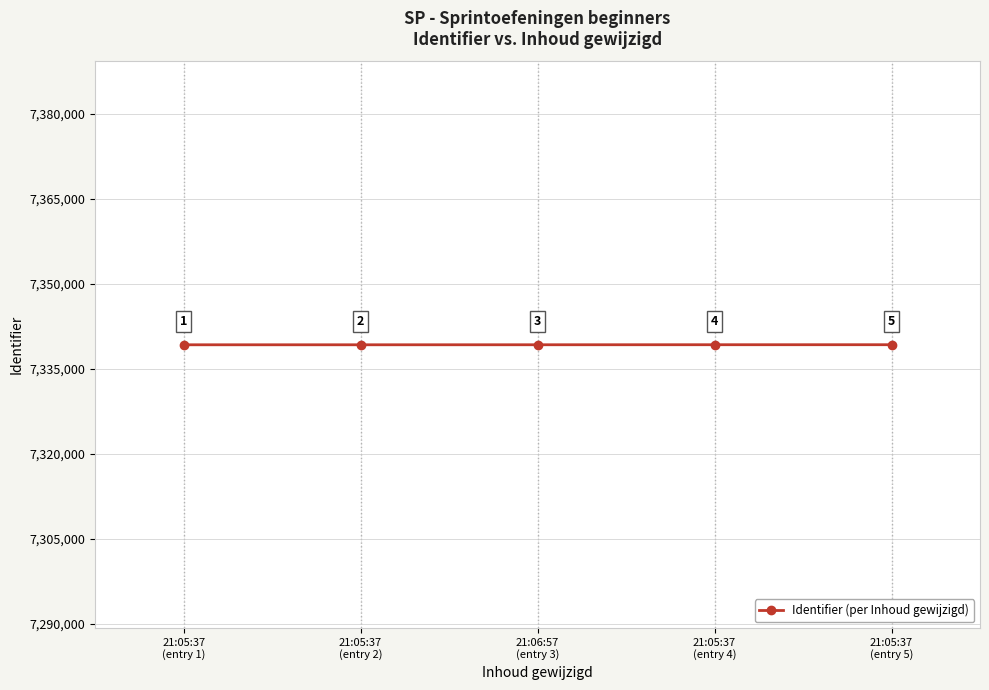

What is the average value?

7339288